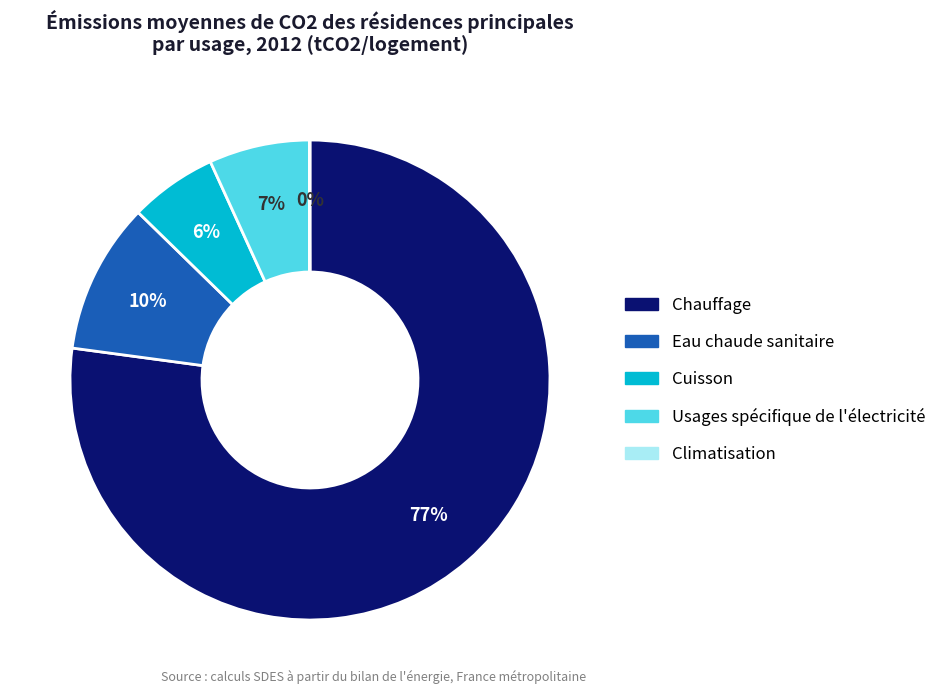

What percentage is the Eau chaude sanitaire slice, to the nearest percent?

10%